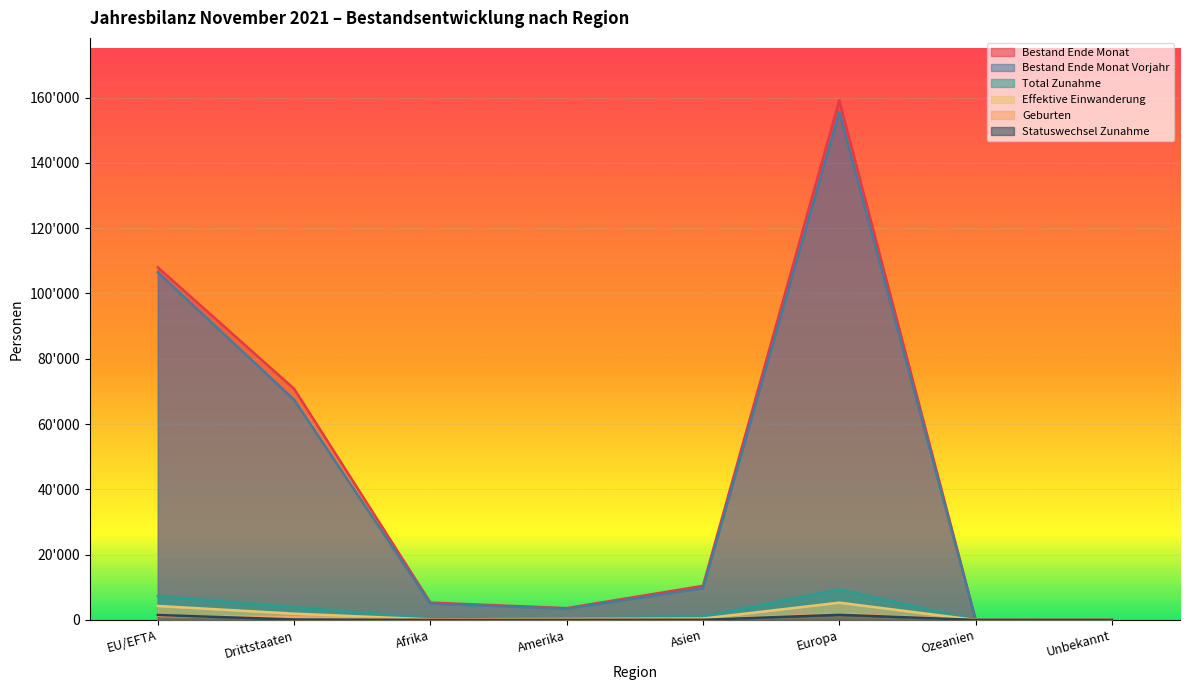

Which label corresponds to the largest value in the chart?

Europa